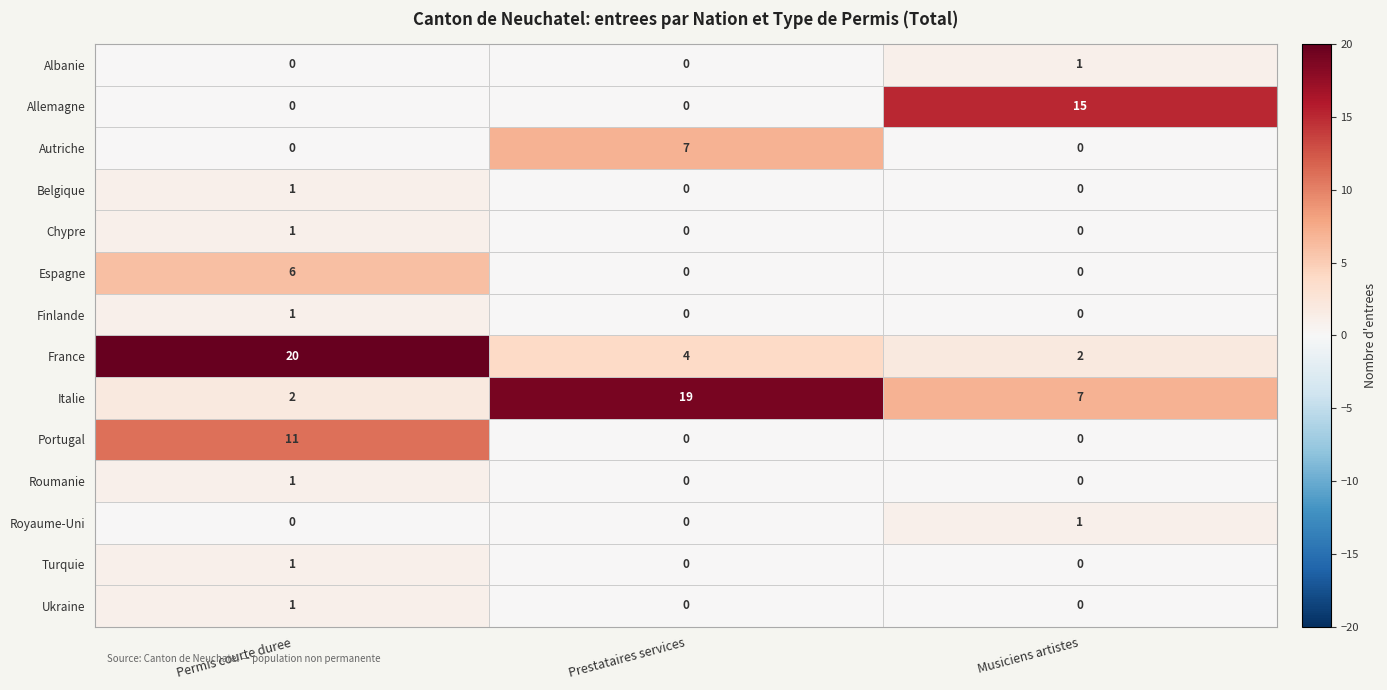

Which label corresponds to the largest value in the chart?

Permis courte duree